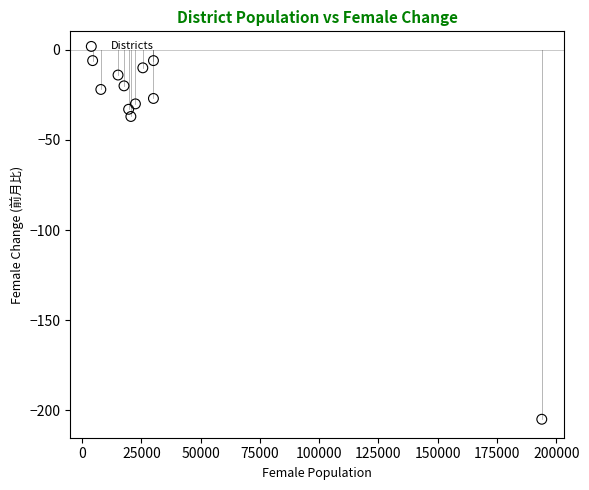

What is the range of Y values (max minus min)?

199